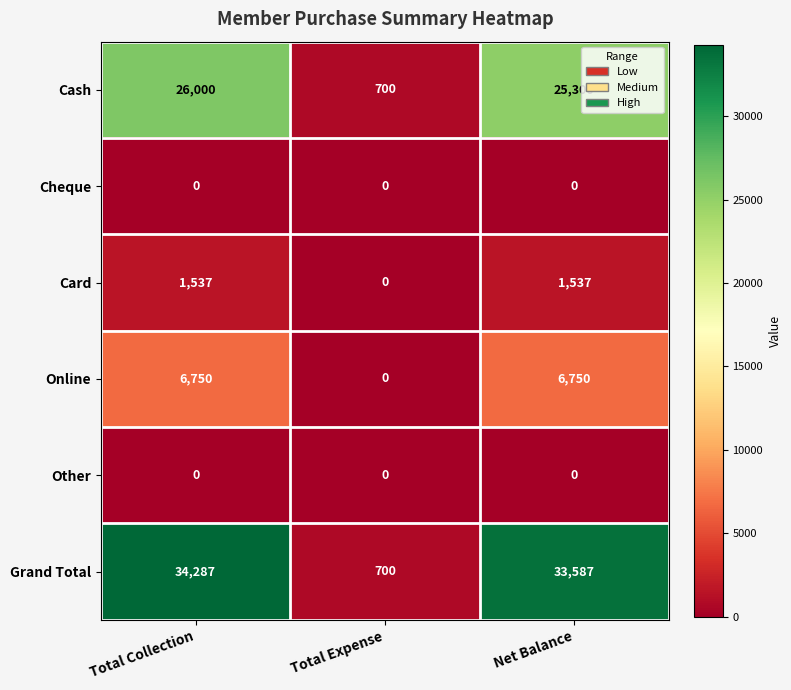

What is the sum of the Grand Total values at Total Expense and Net Balance?

34287